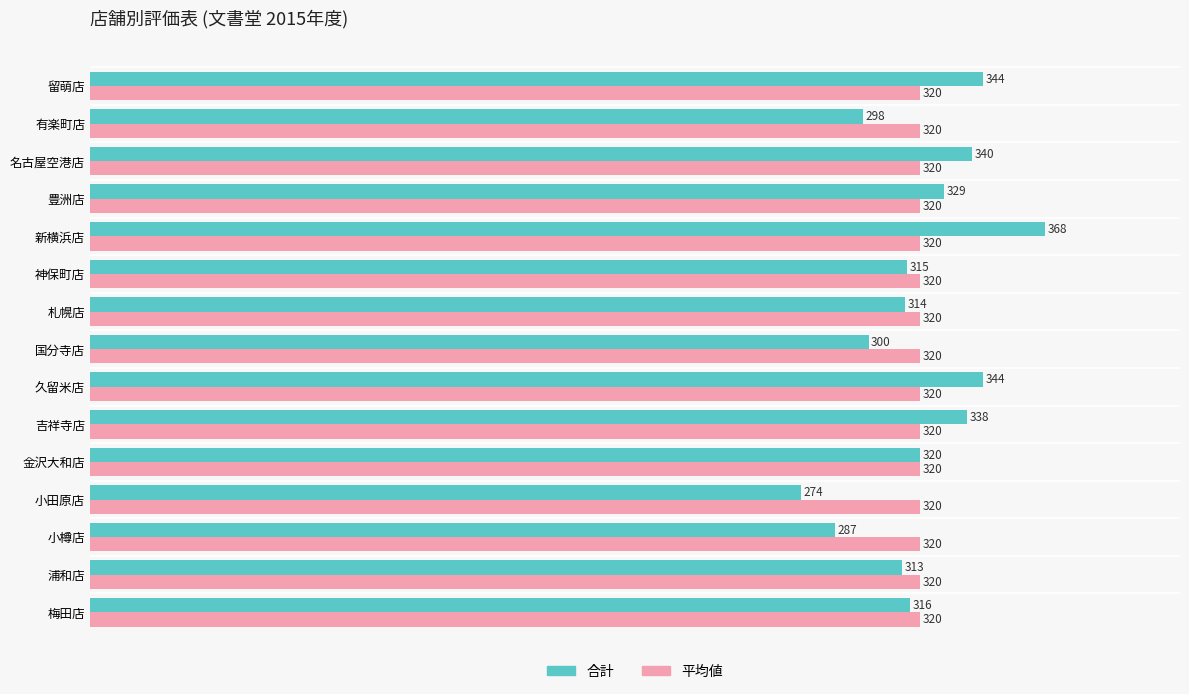

At which category does the chart reach its peak across all series?

新横浜店